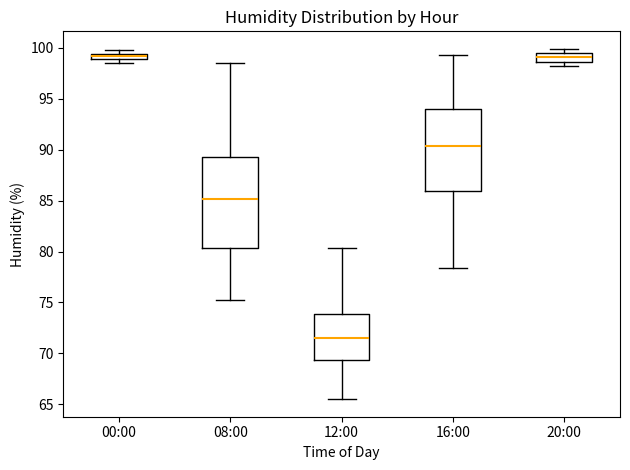

Where does the upper whisker of the box for 12:00 end on the y-axis? The values are not printed on the chart, so give them approximately, as read against the axis.

80.5